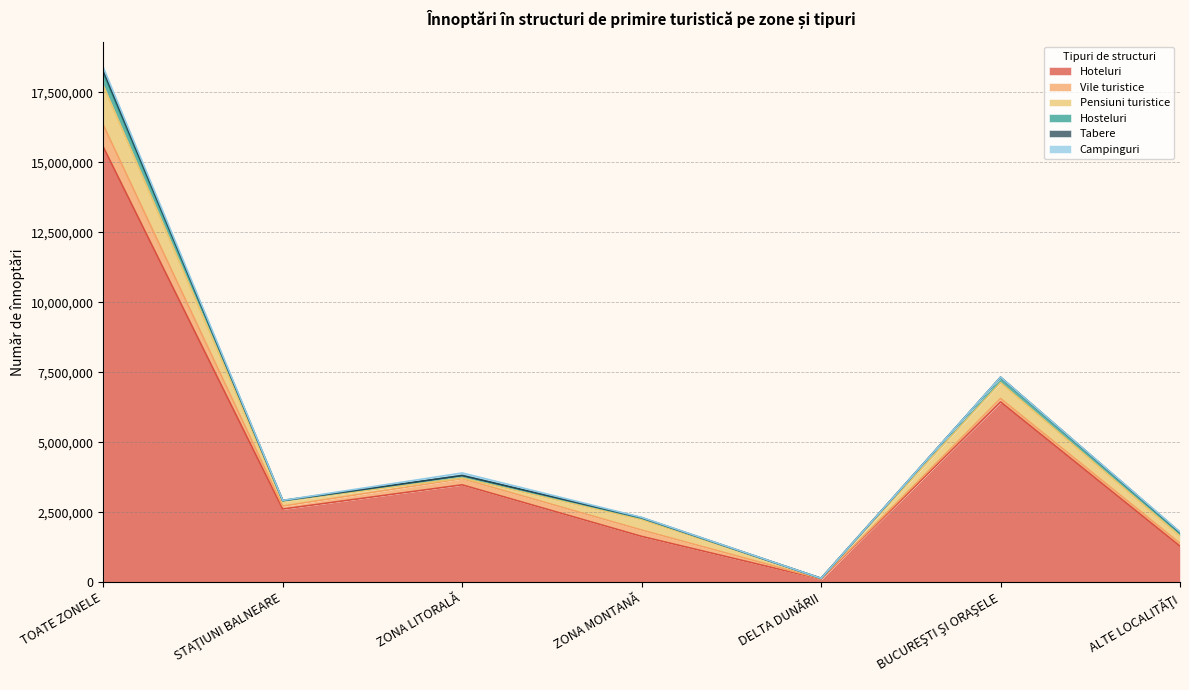

What is the label of the 7th point from the right?

TOATE ZONELE